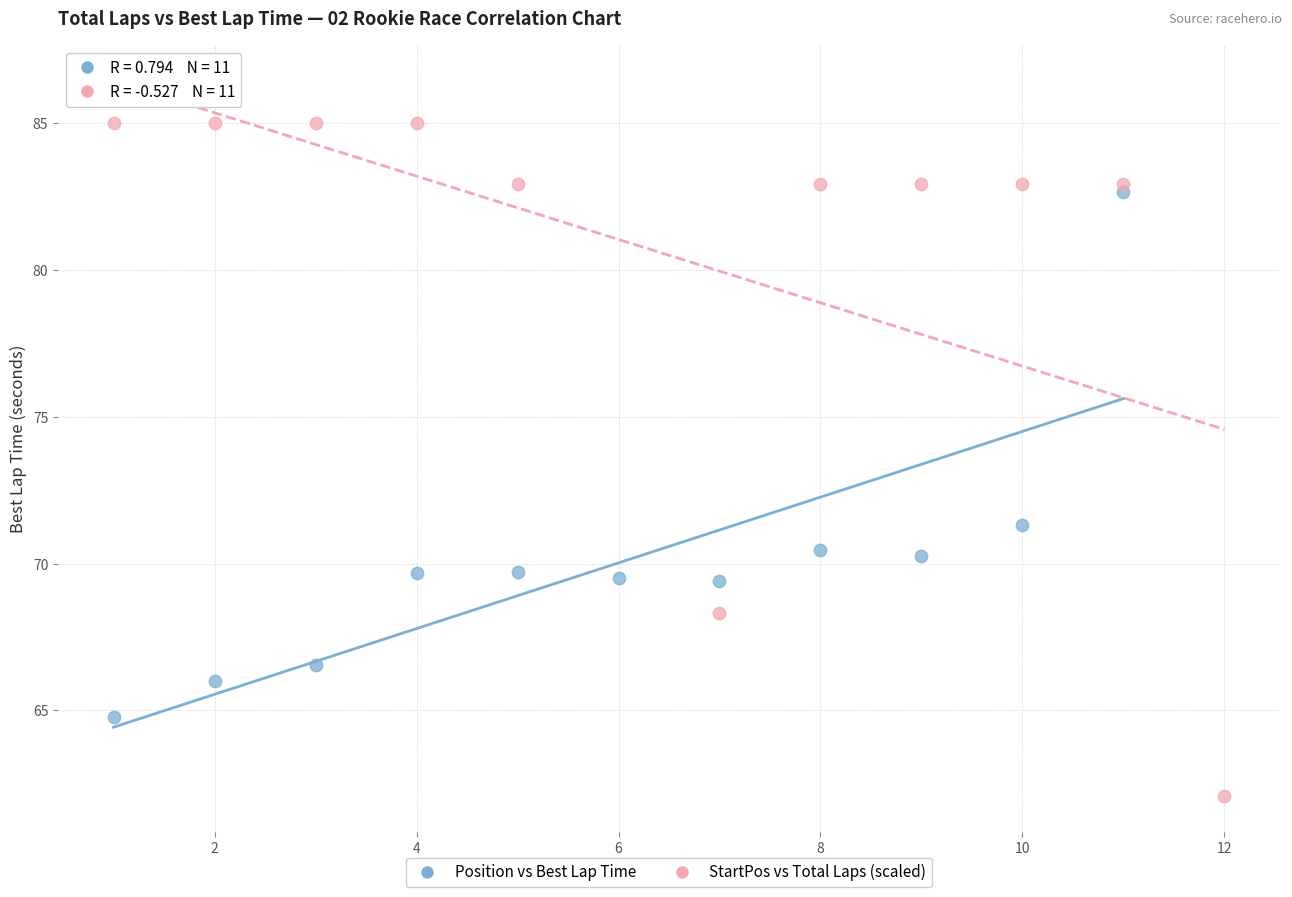

Which series reaches the minimum Y coordinate?

StartPos vs Total Laps (scaled)